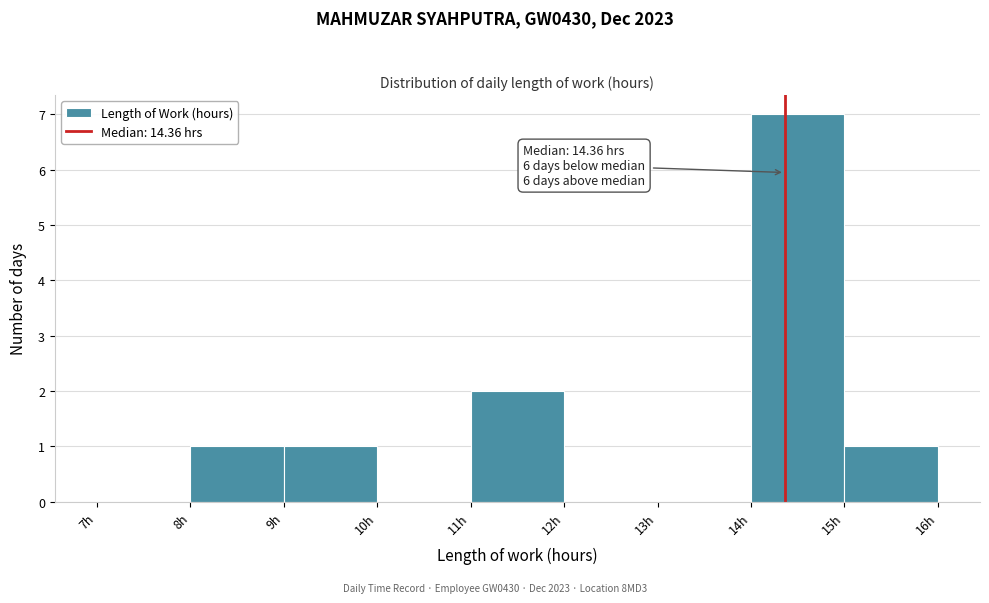

Which range on the x-axis has the tallest bar?

14 to 15